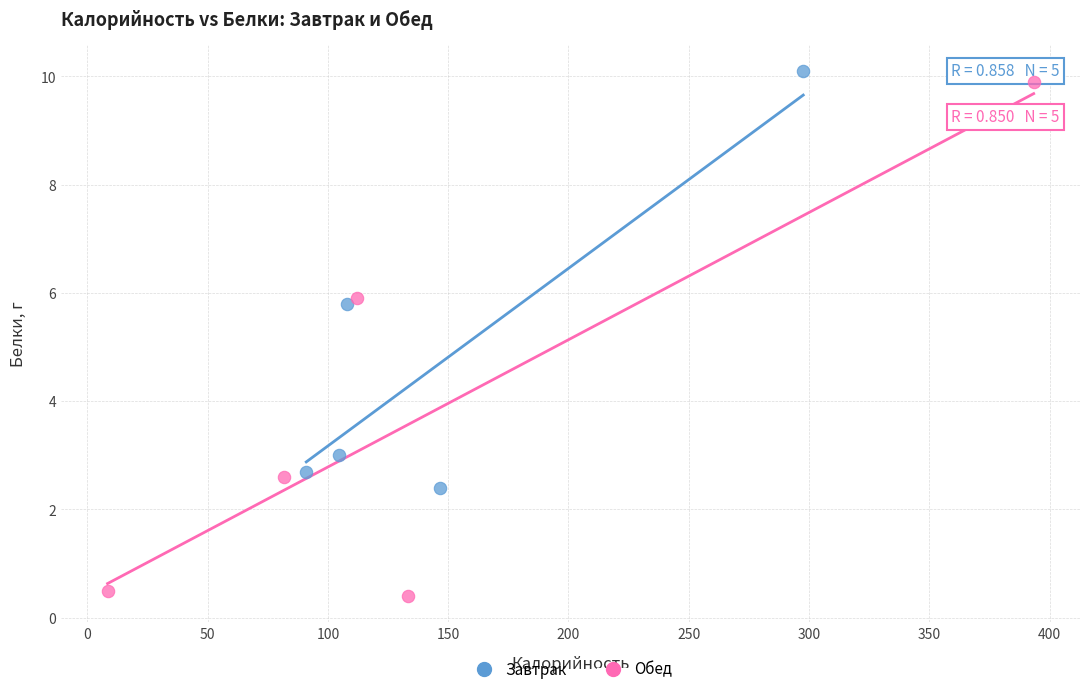

Which series has the widest spread of Y values?

Обед